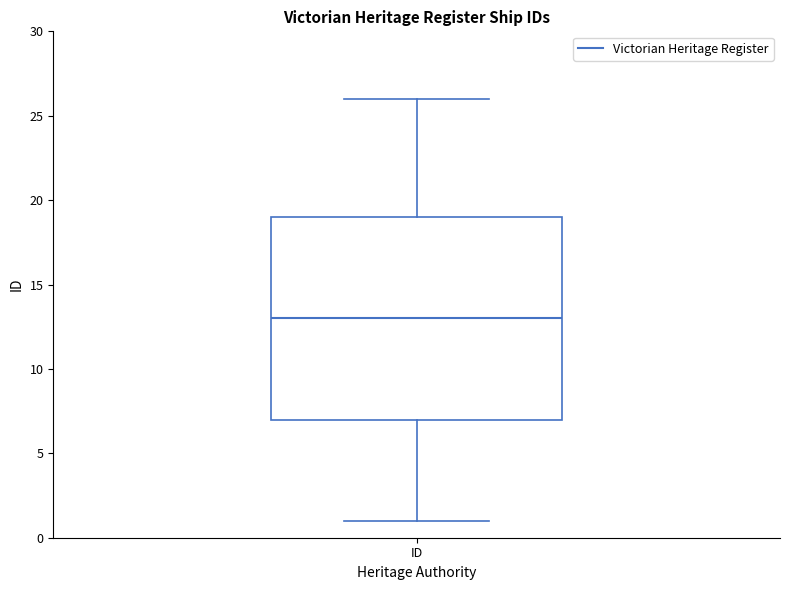

Read this box plot against the y-axis: the position of the median line, the range covered by the box, and the ends of both whiskers. The values are not printed on the chart, so give them approximately, as read against the axis.

median 13, box 7 to 19, whiskers 1 to 26